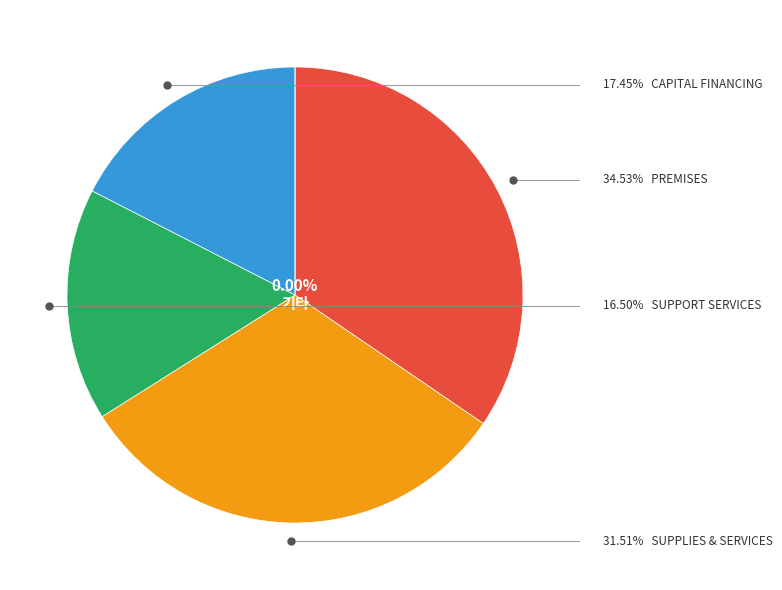

To the nearest percent, what is the difference between the SUPPORT SERVICES and PREMISES slice percentages?

18%